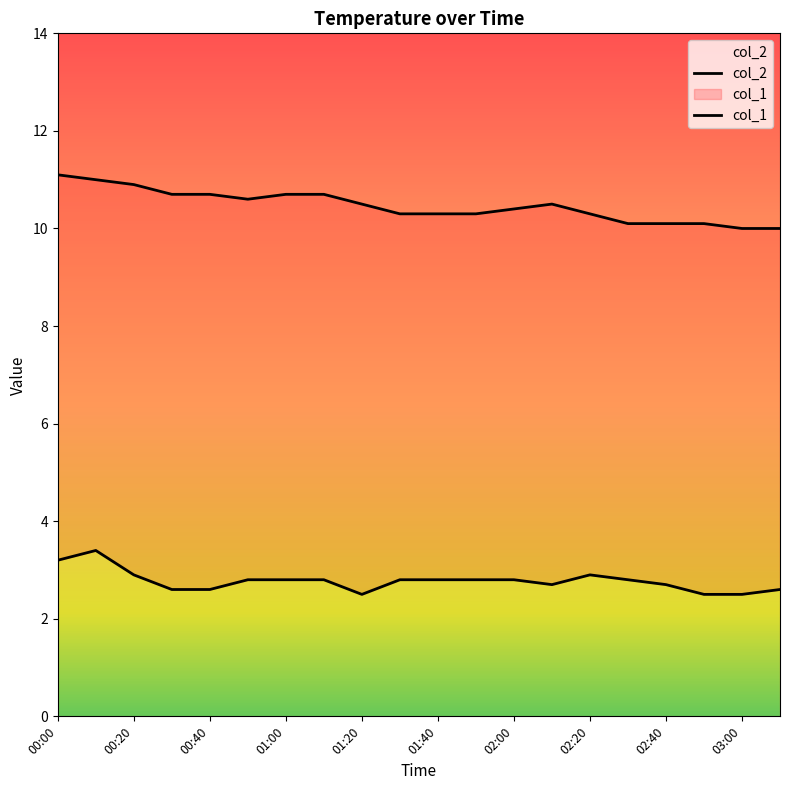

List the labels in order of col_2 value, smallest first.

01:20, 02:50, 03:00, 00:30, 00:40, 03:10, 02:10, 02:40, 00:50, 01:00, 01:10, 01:30, 01:40, 01:50, 02:00, 02:30, 00:20, 02:20, 00:00, 00:10